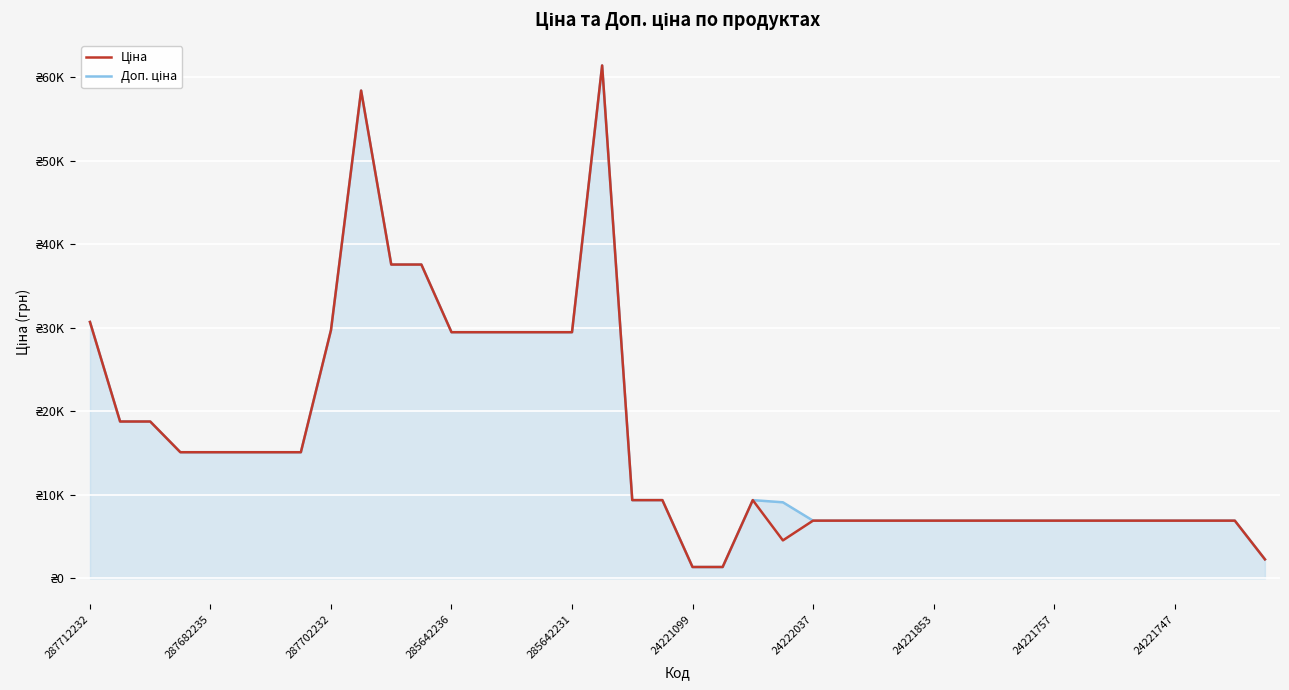

Does the chart display data point markers on the line(s)?

No